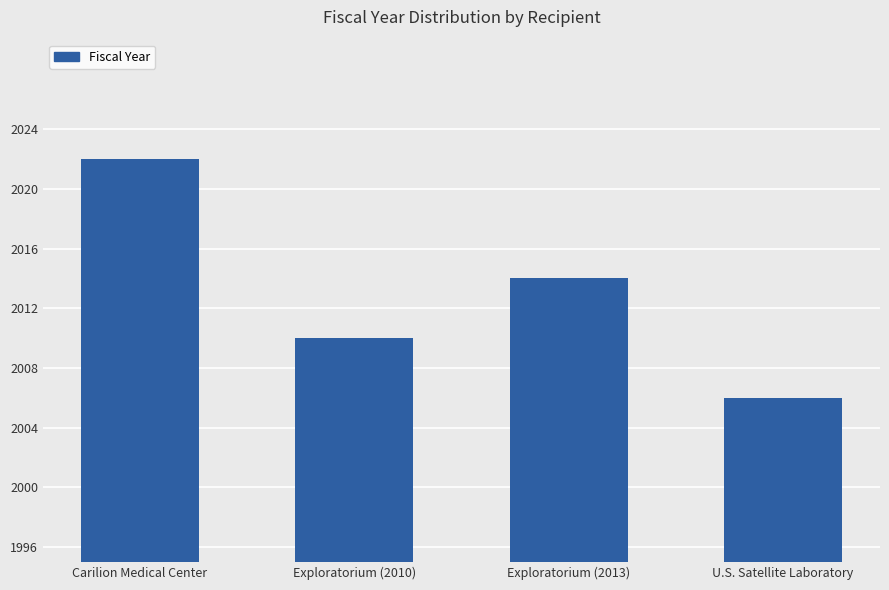

The value at U.S. Satellite Laboratory is 764. True or false?

False